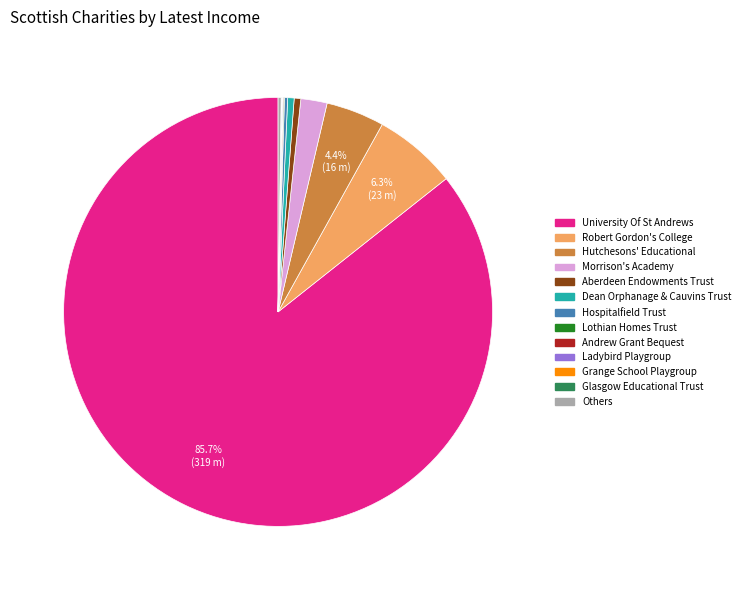

Is there a majority slice in this chart?

Yes